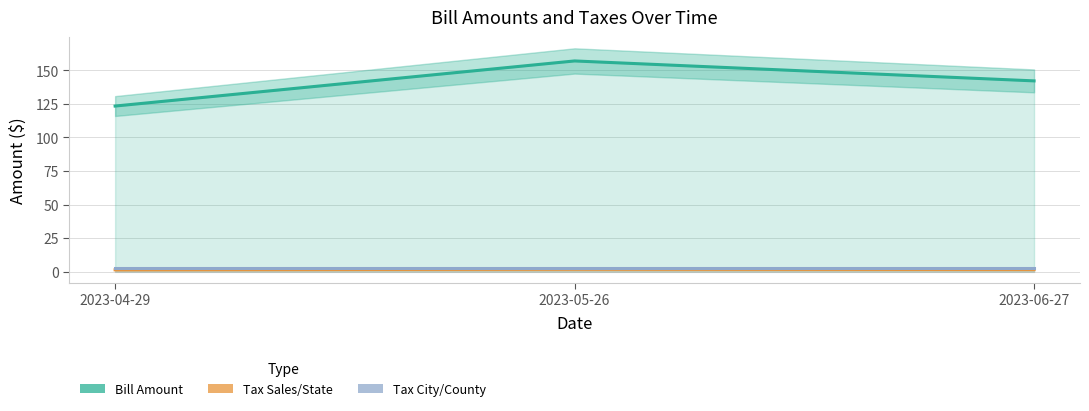

Is the value of Tax Sales/State at 2023-04-29 greater than the value of Tax City/County at 2023-06-27?

No